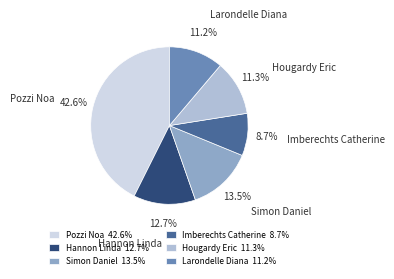

Is Hannon Linda the majority of the pie?

No